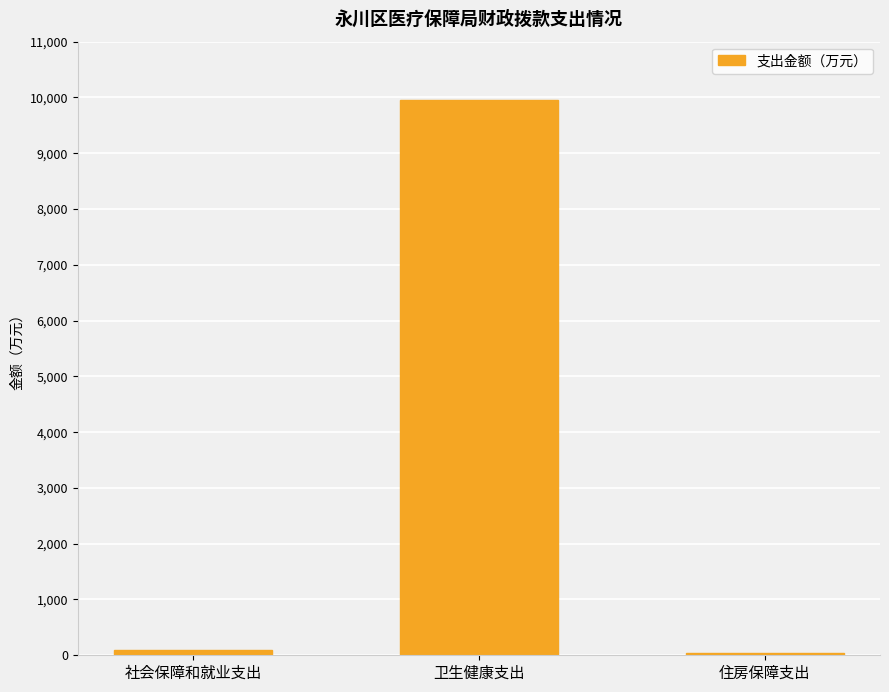

How many data points are less than 99?

1